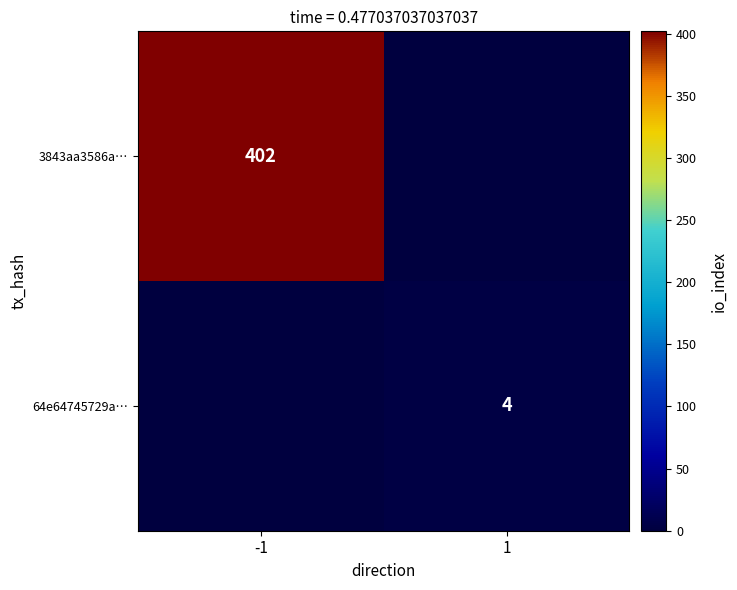

The value of 64e64745729a… at 1 is 3. True or false?

False